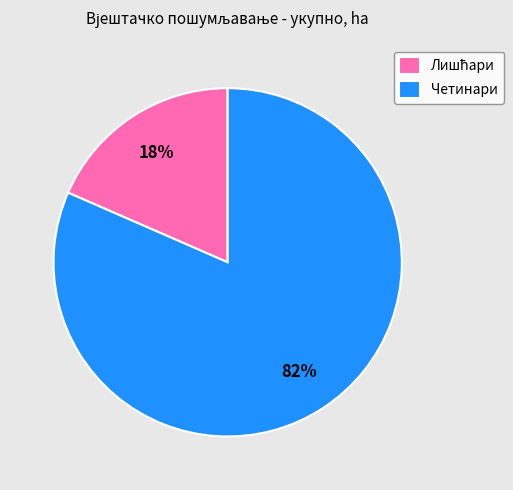

To the nearest percent, what is the average slice percentage?

50%